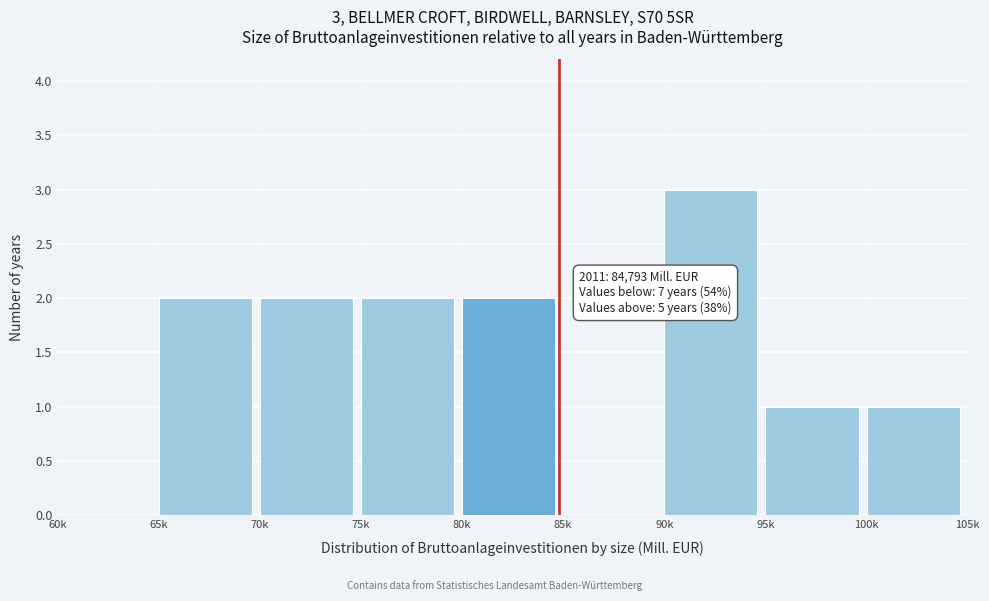

Reading left to right, transcribe all the data shown in this chart.

60k=0	65k=2	70k=2	75k=2	80k=2	85k=0	90k=3	95k=1	100k=1